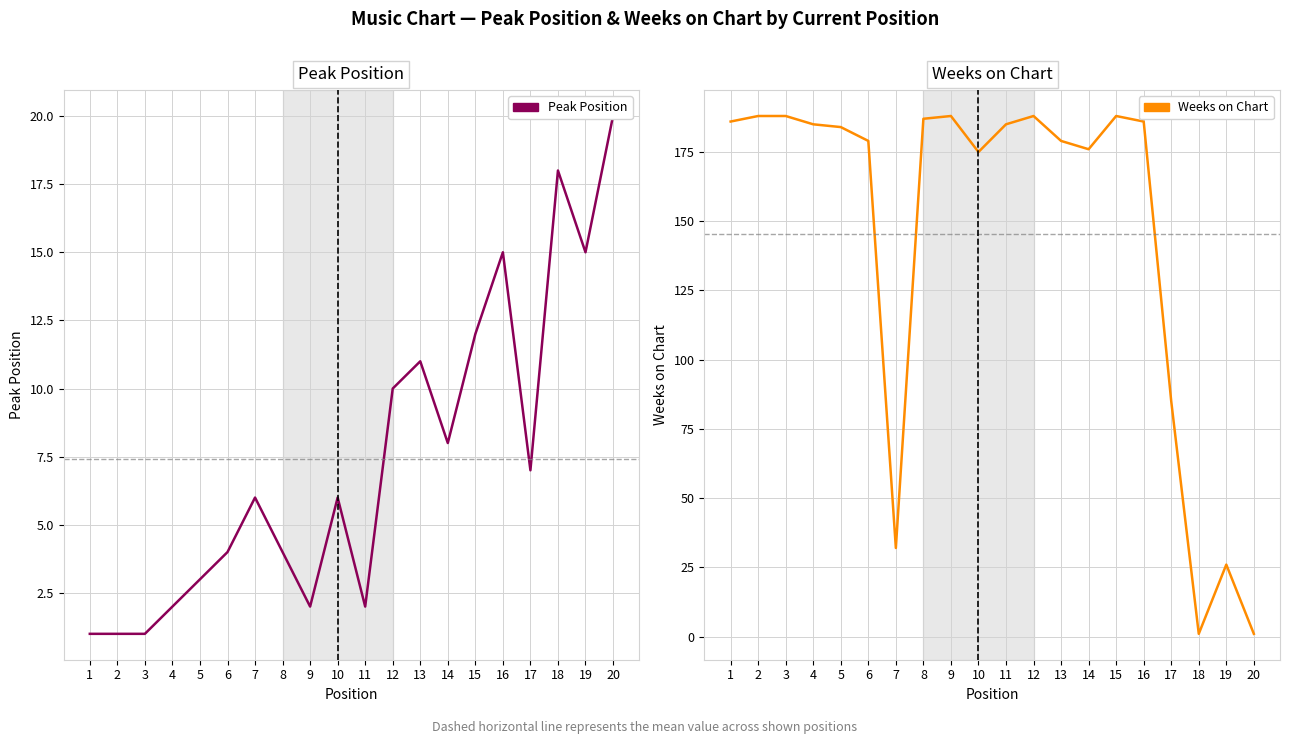

Reading left to right, what are all the values shown in this chart?

Peak Position: 1=1	2=1	3=1	4=2	5=3	6=4	7=6	8=4	9=2	10=6	11=2	12=10	13=11	14=8	15=12	16=15	17=7	18=18	19=15	20=20
Weeks on Chart: 1=186	2=188	3=188	4=185	5=184	6=179	7=32	8=187	9=188	10=175	11=185	12=188	13=179	14=176	15=188	16=186	17=85	18=1	19=26	20=1